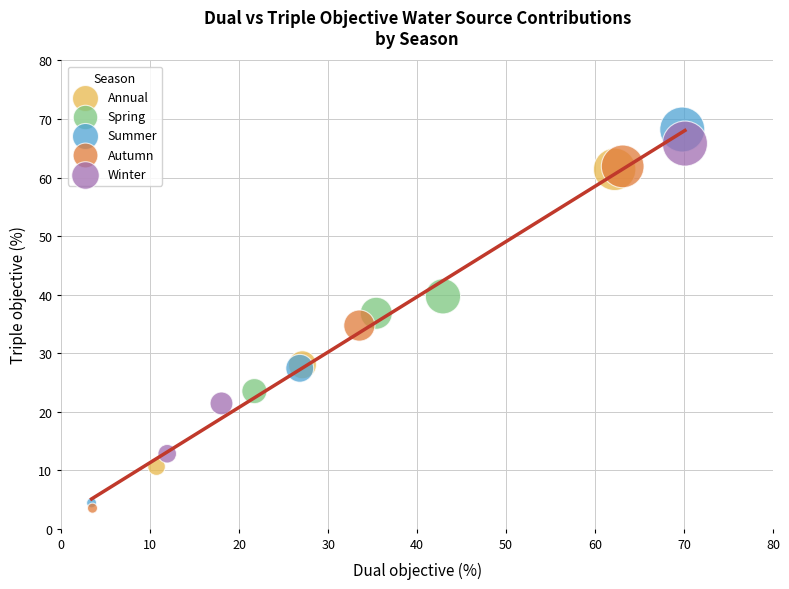

Which series has the widest spread of Y values?

Summer